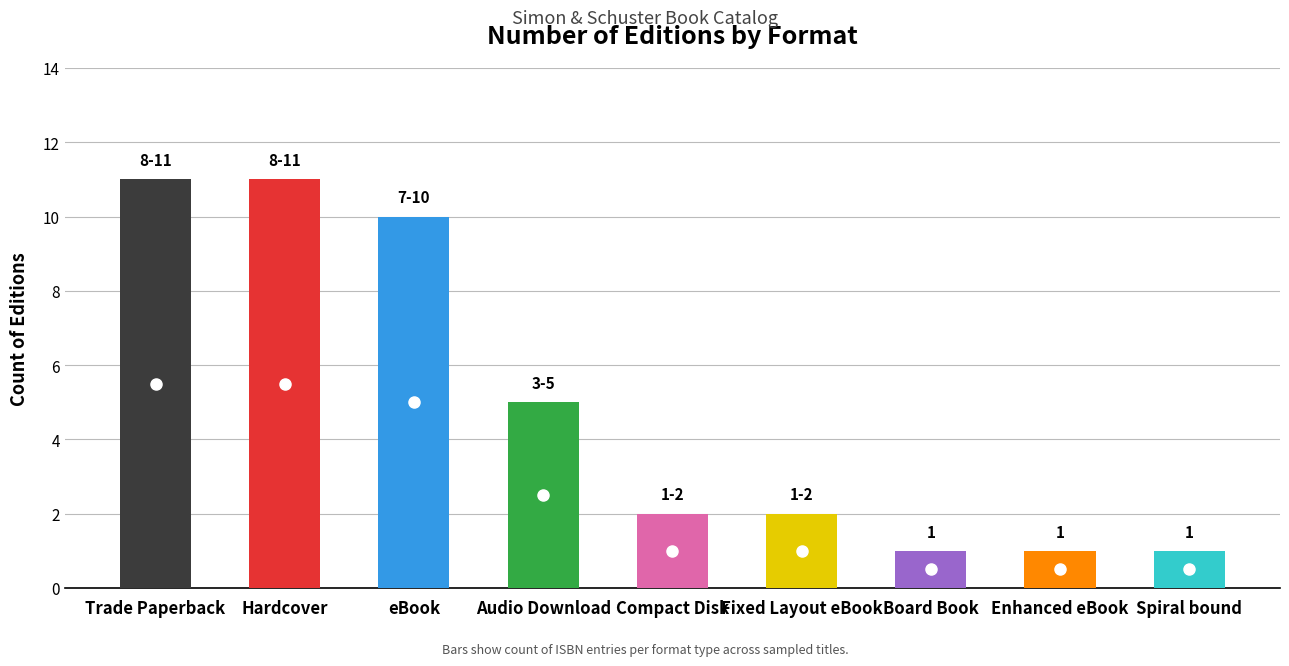

What is the average value?

5